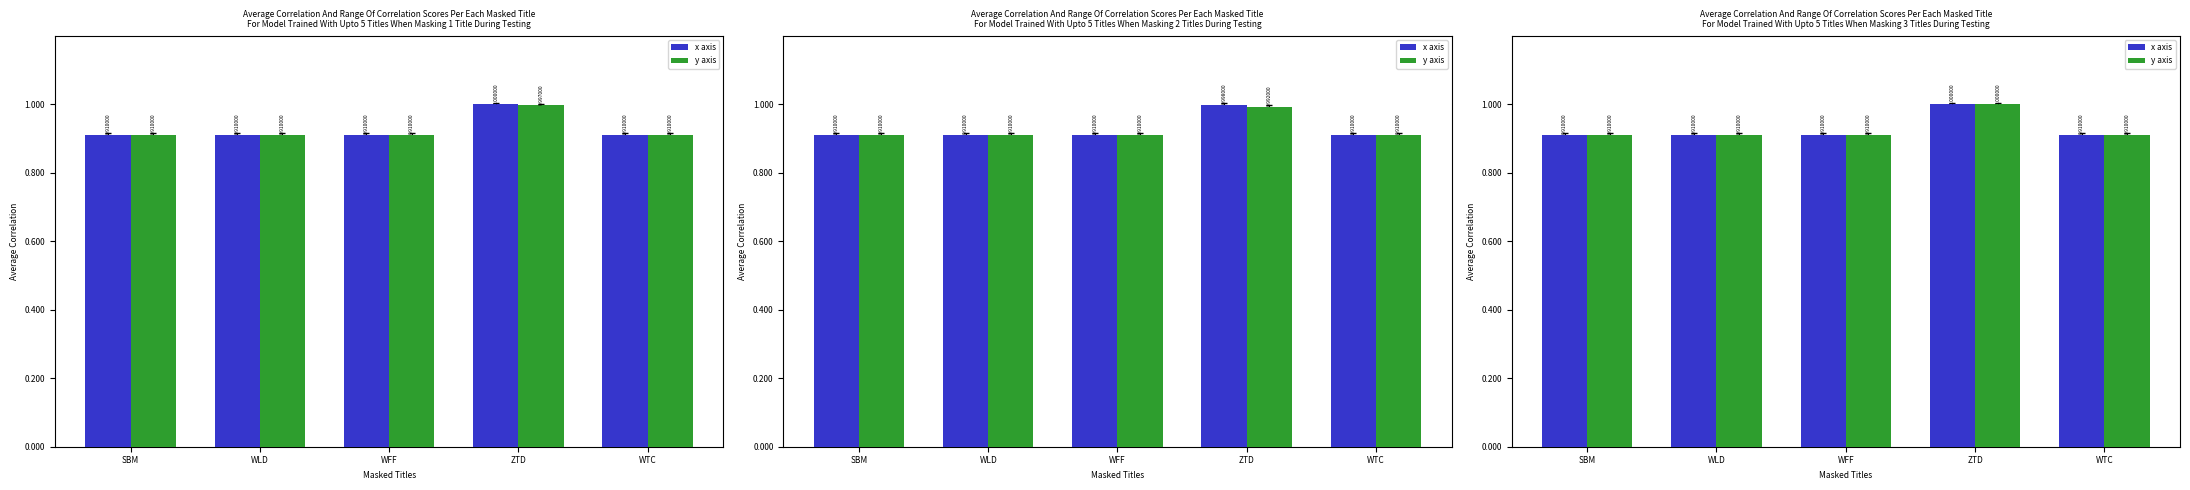

What position from the left is WFF?

3